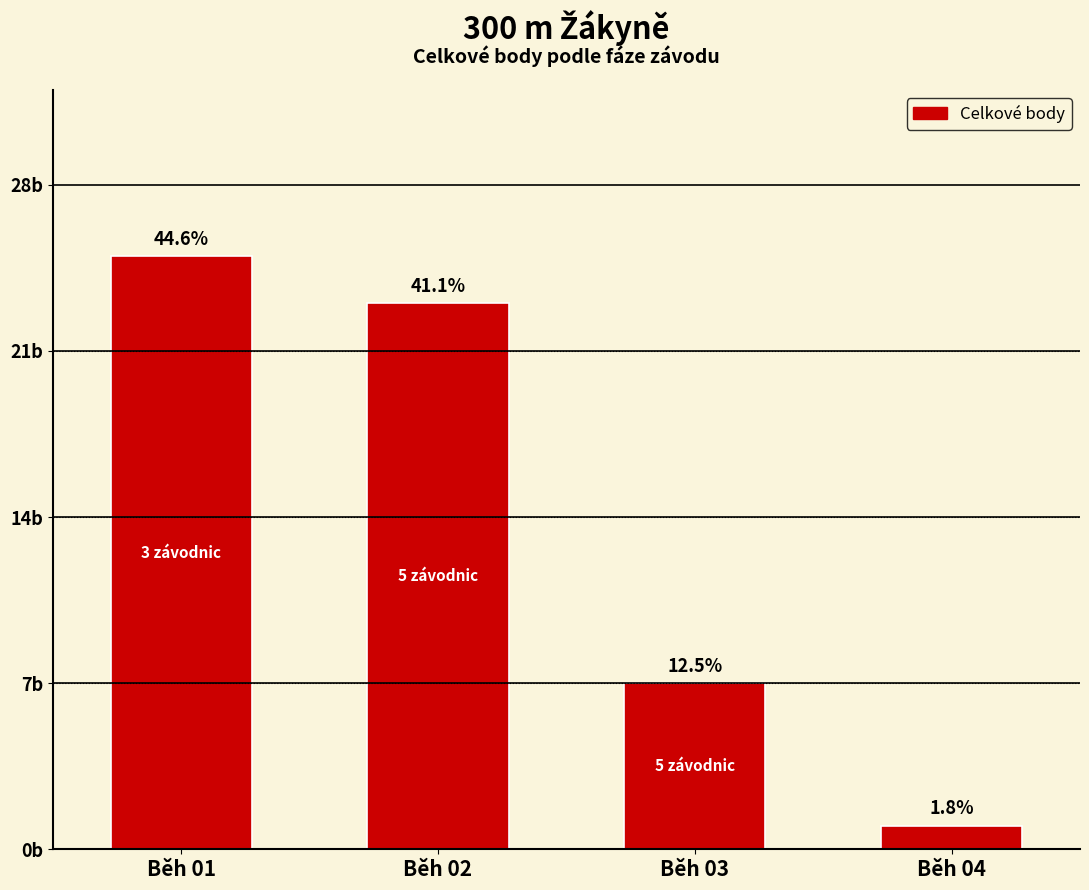

List the labels in order of value, smallest first.

Běh 04, Běh 03, Běh 02, Běh 01